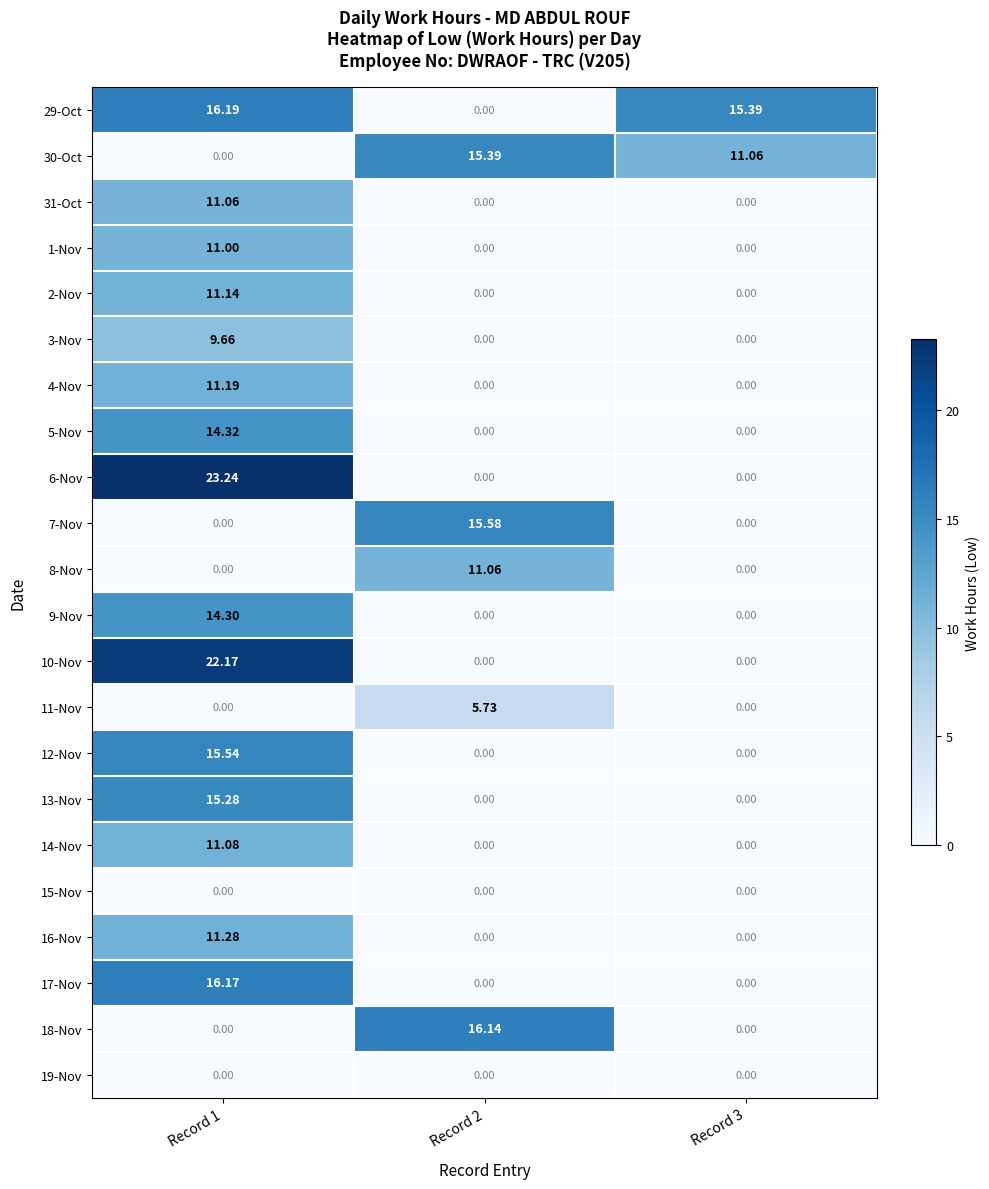

Is the value of 1-Nov at Record 1 greater than the value of 30-Oct at Record 1?

Yes